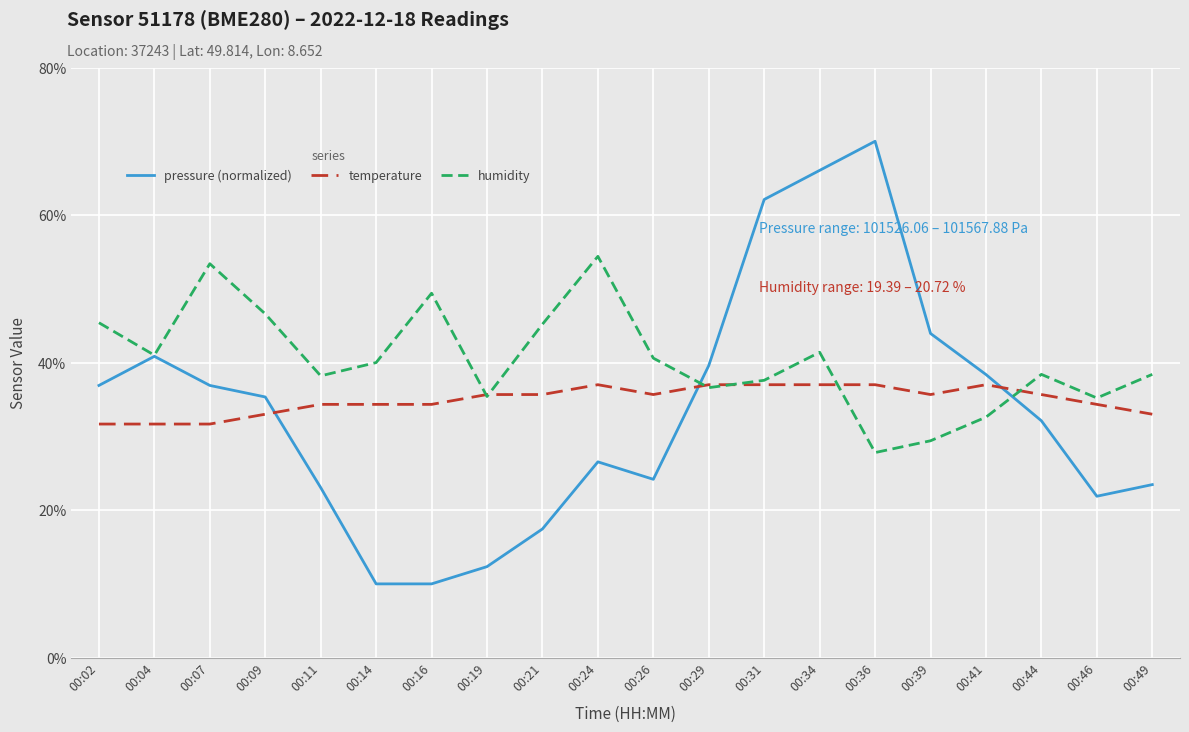

What is the lowest value of the pressure (normalized) series?

10.0